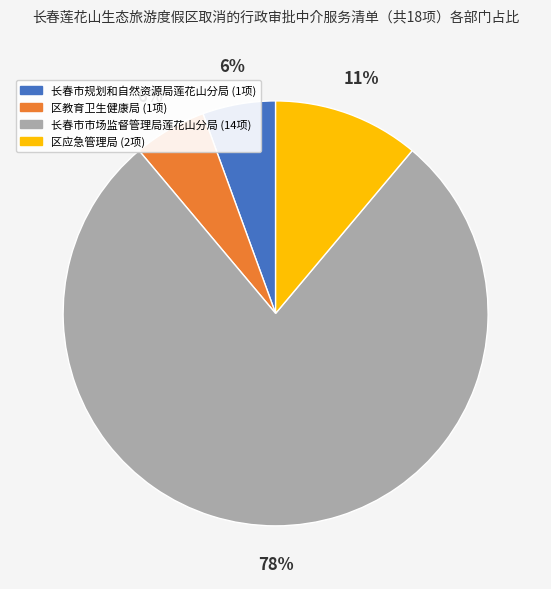

How many segments does this pie chart have?

4